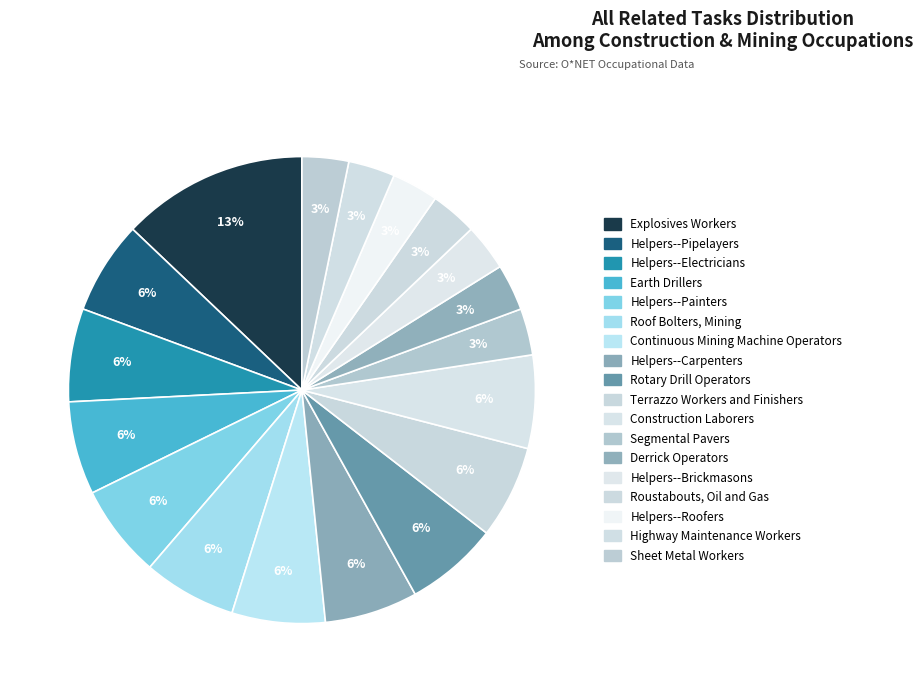

To the nearest percent, what is the average slice percentage?

6%